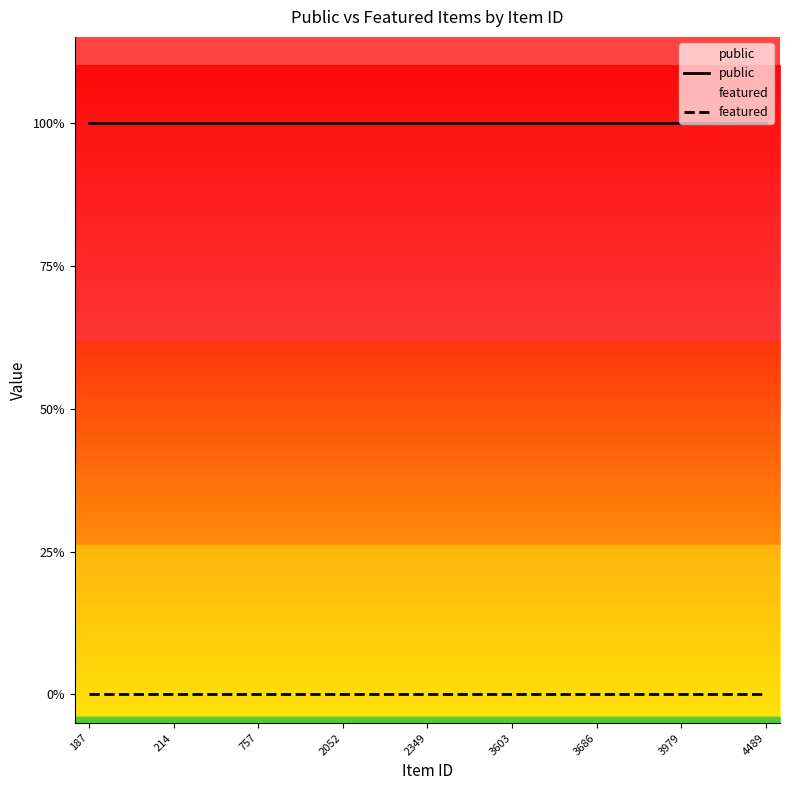

Which series changed the most between 10 and 12?

public